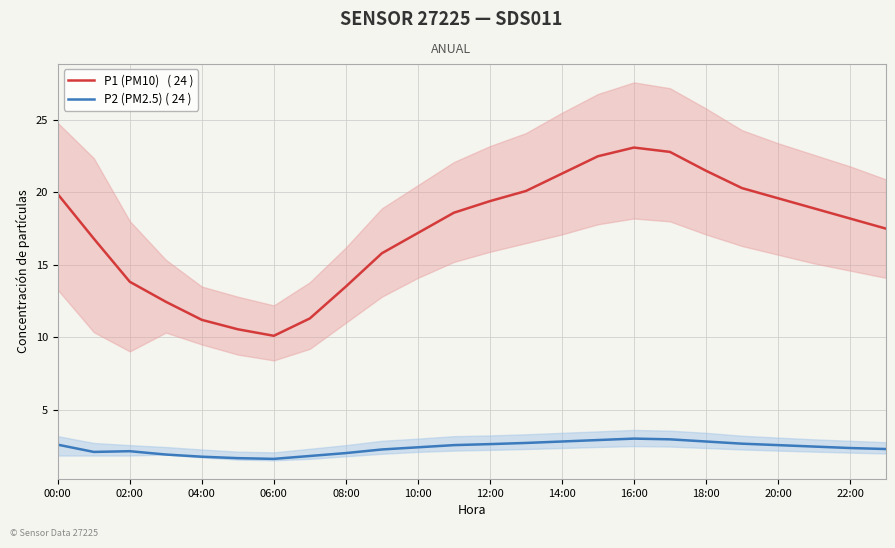

Between 00:00 and 23, which is larger?

00:00